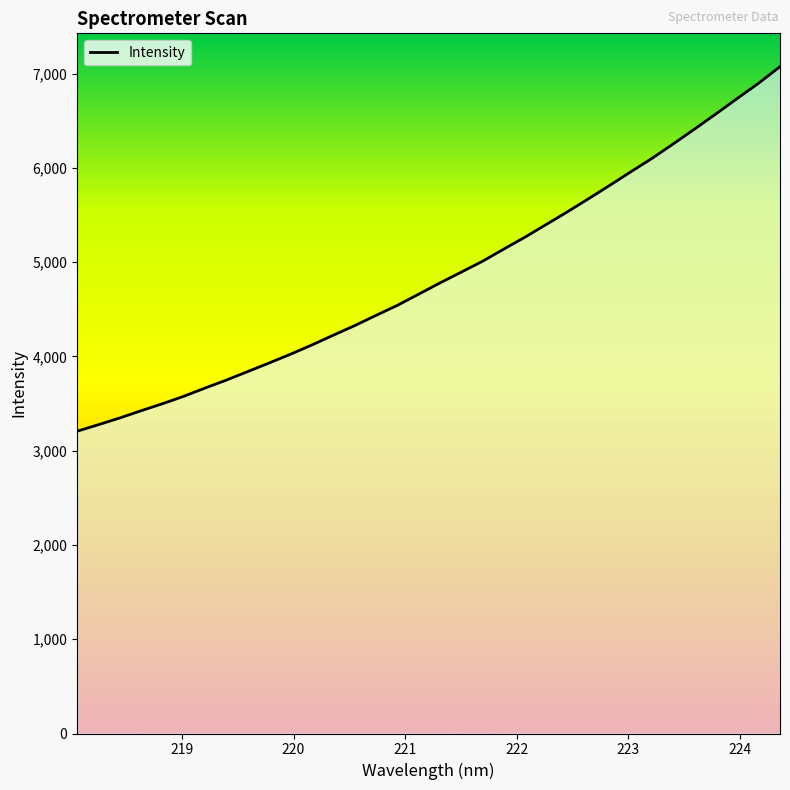

What is the difference between the maximum and minimum values?

3867.1